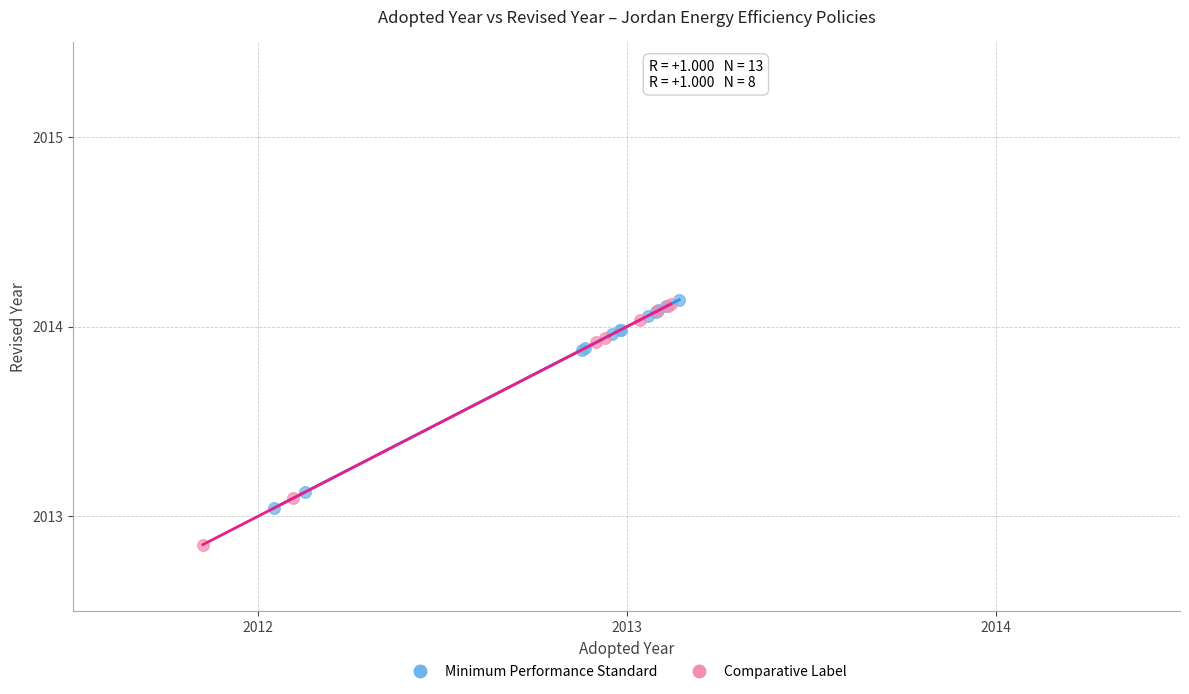

Which series contains the lowest Y value?

Comparative Label